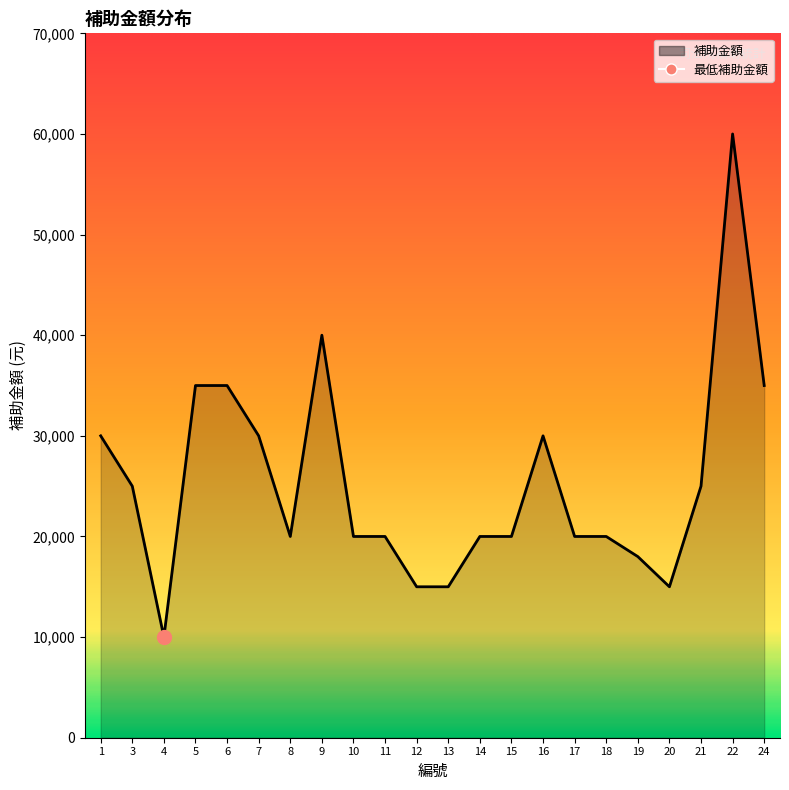

Reading right to left, list all the values displayed in this chart.

24=35000	22=60000	21=25000	20=15000	19=18000	18=20000	17=20000	16=30000	15=20000	14=20000	13=15000	12=15000	11=20000	10=20000	9=40000	8=20000	7=30000	6=35000	5=35000	4=10000	3=25000	1=30000